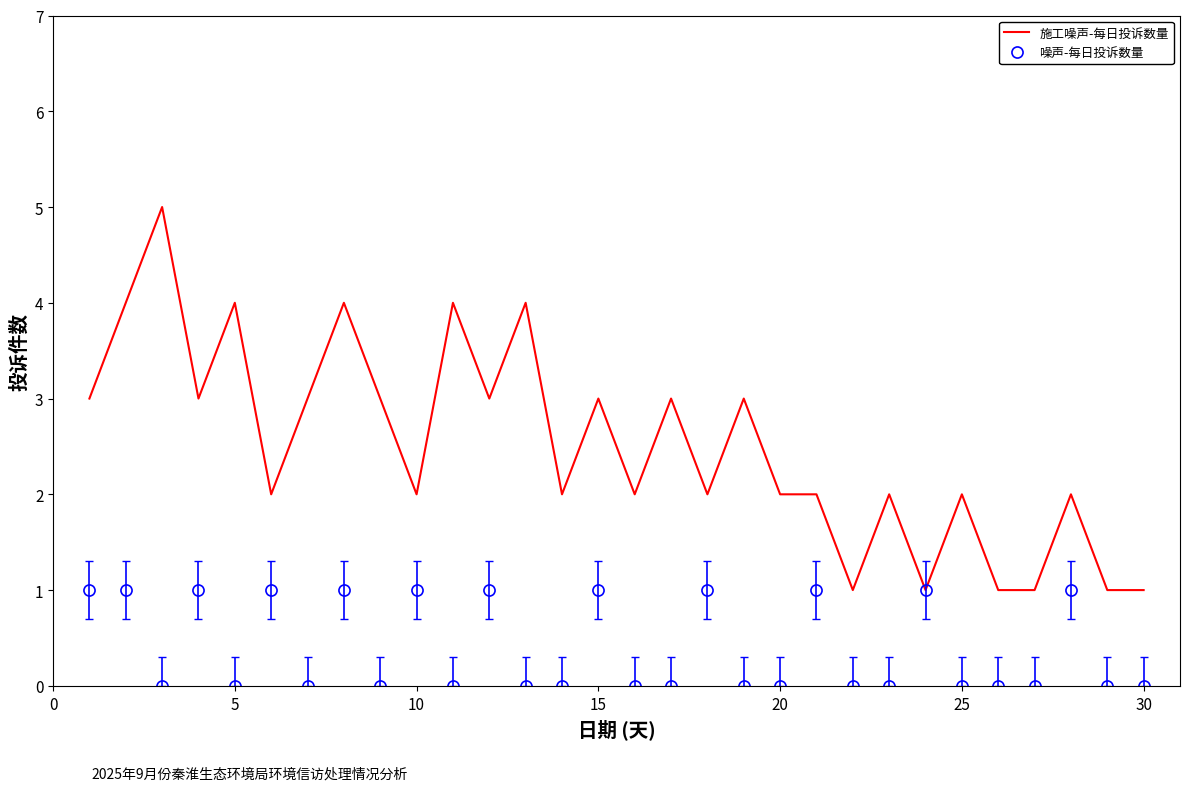

Which series has the largest range (max minus min)?

施工噪声-每日投诉数量